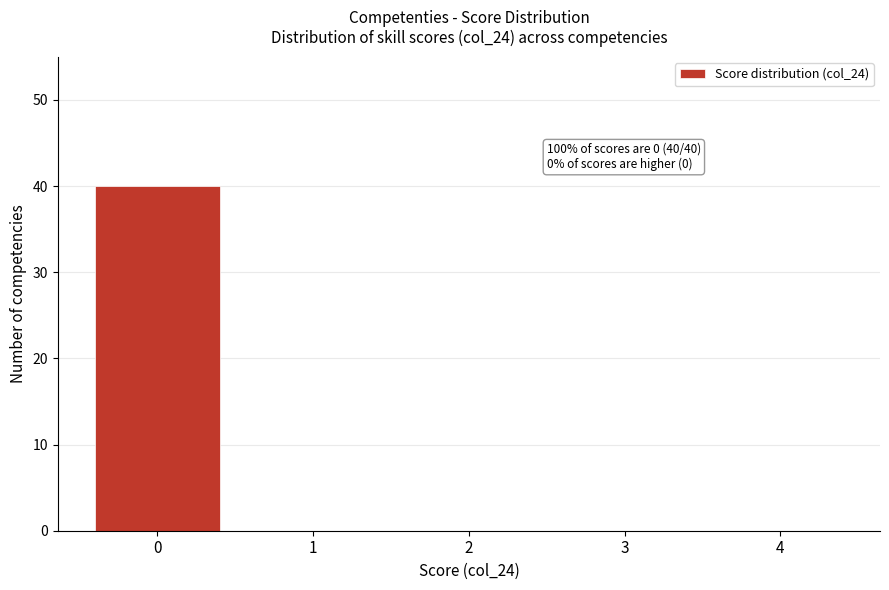

Reading left to right, extract all data points from this chart.

0=40	1=0	2=0	3=0	4=0